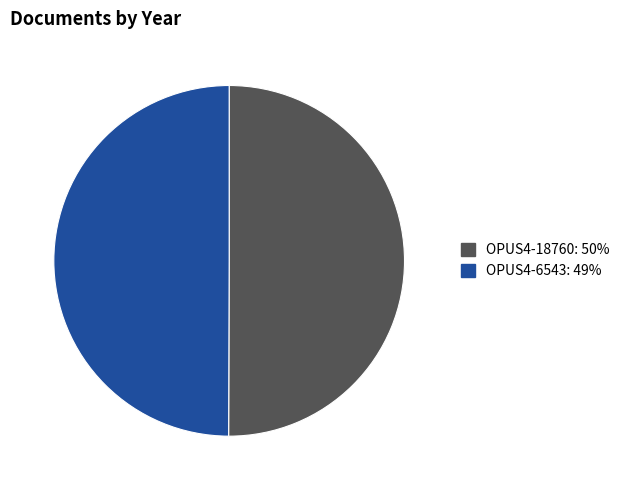

The OPUS4-6543 slice represents 42% of the pie. True or false?

False